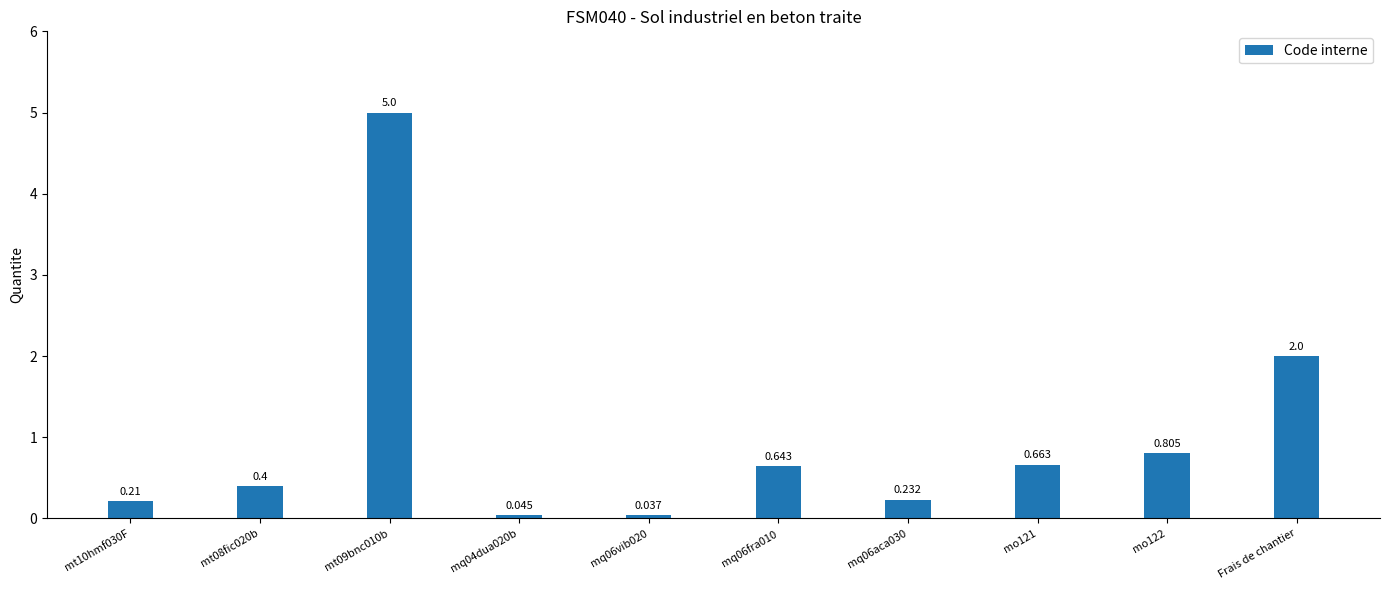

Rank the categories by value from highest to lowest.

mt09bnc010b, Frais de chantier, mo122, mo121, mq06fra010, mt08fic020b, mq06aca030, mt10hmf030F, mq04dua020b, mq06vib020